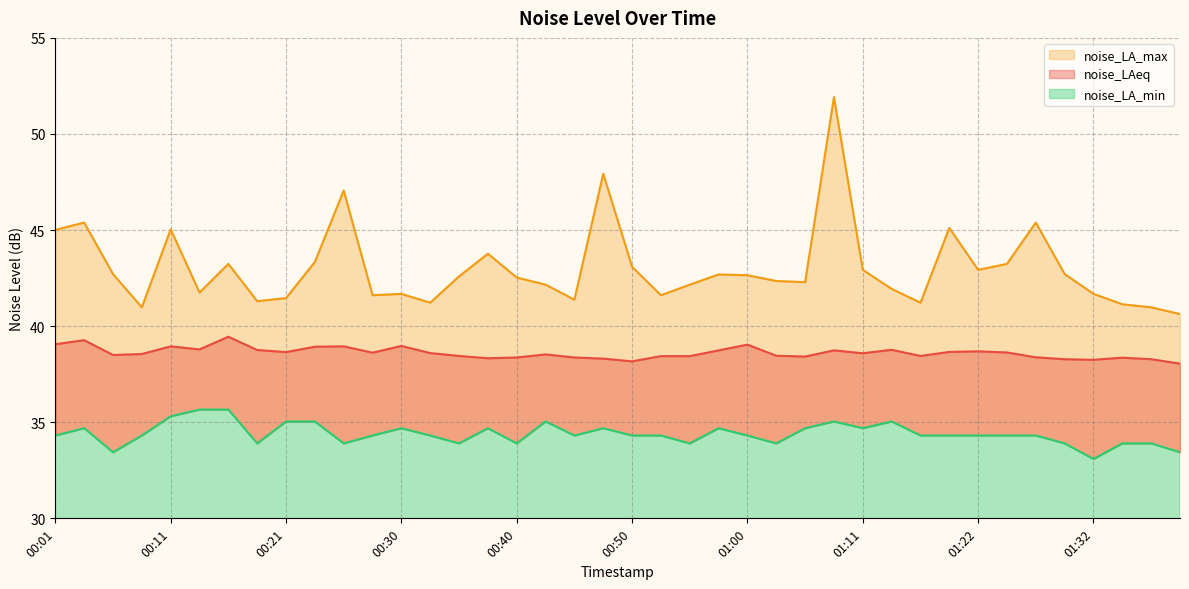

The noise_LAeq series shows 38.7 at 01:08. True or false?

True